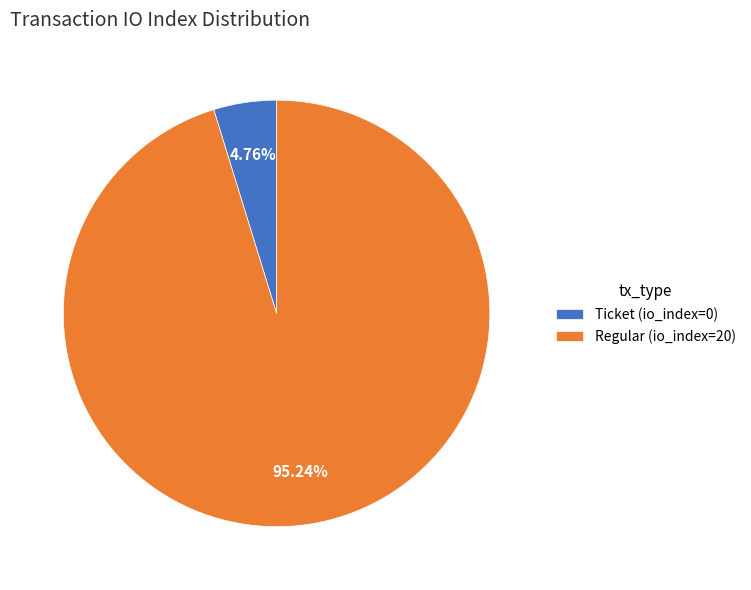

Combined, do Regular (io_index=20) and Ticket (io_index=0) account for over 50%?

Yes